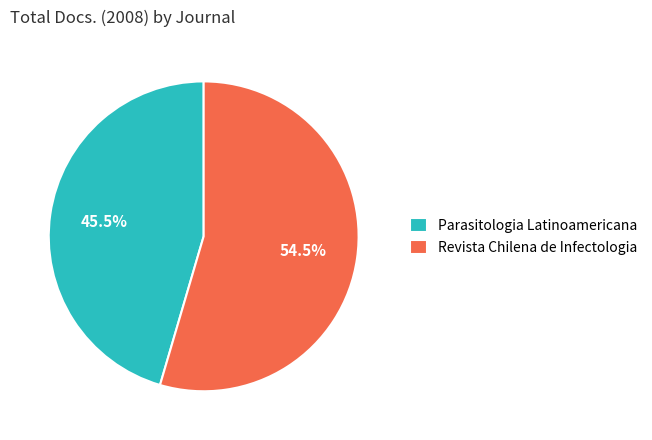

To the nearest percent, what is the combined percentage of Revista Chilena de Infectologia and Parasitologia Latinoamericana?

100%